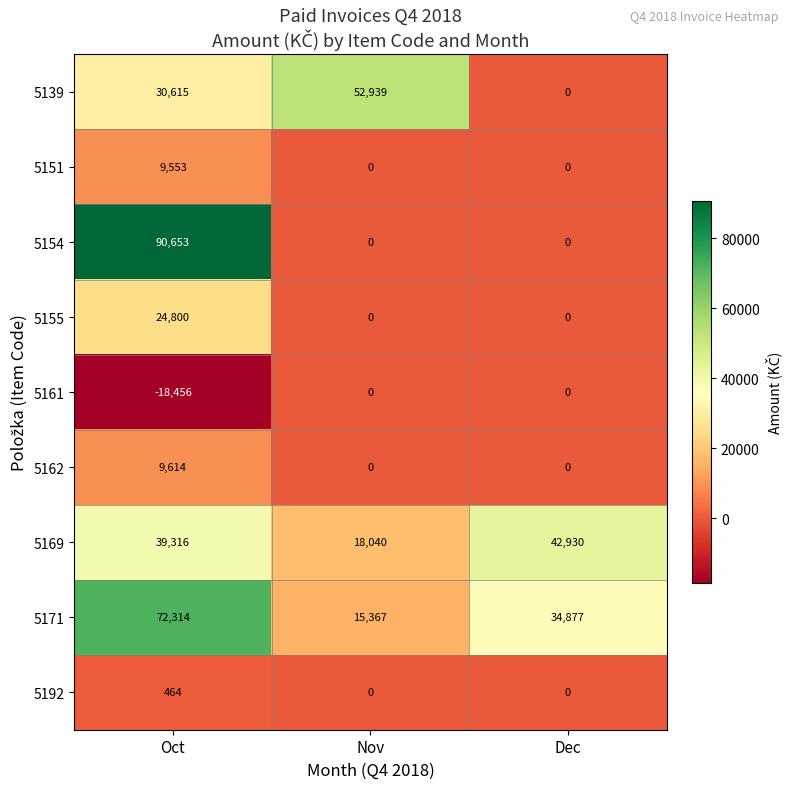

List the series in order of their peak value, highest first.

5154, 5171, 5139, 5169, 5155, 5162, 5151, 5192, 5161